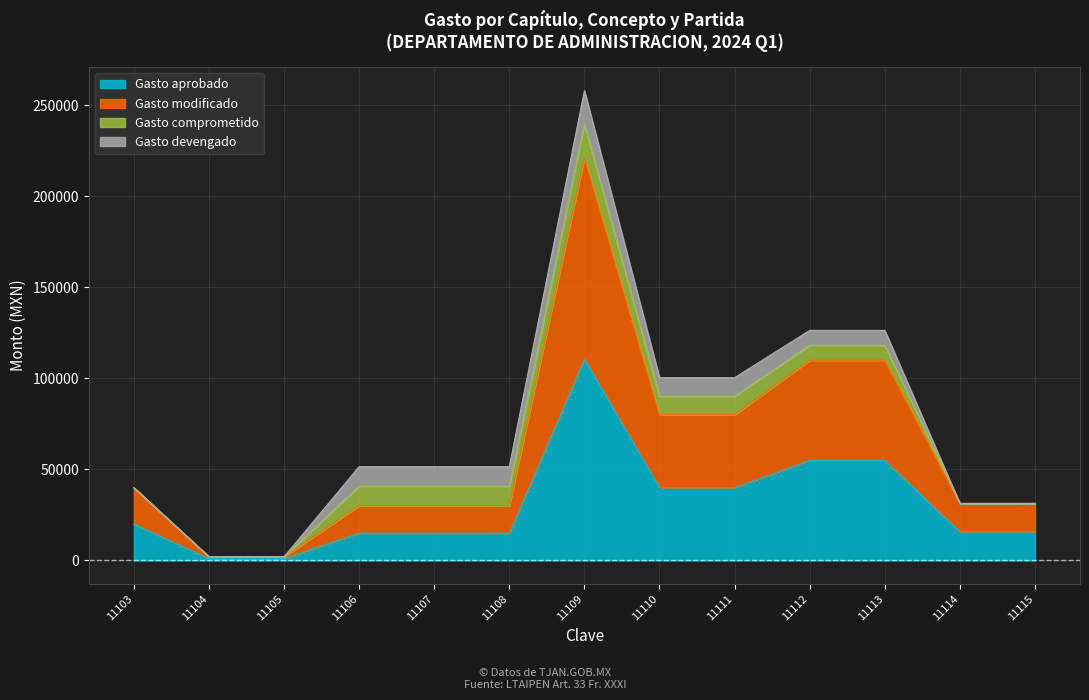

At which category is the sum across all series the highest?

11109